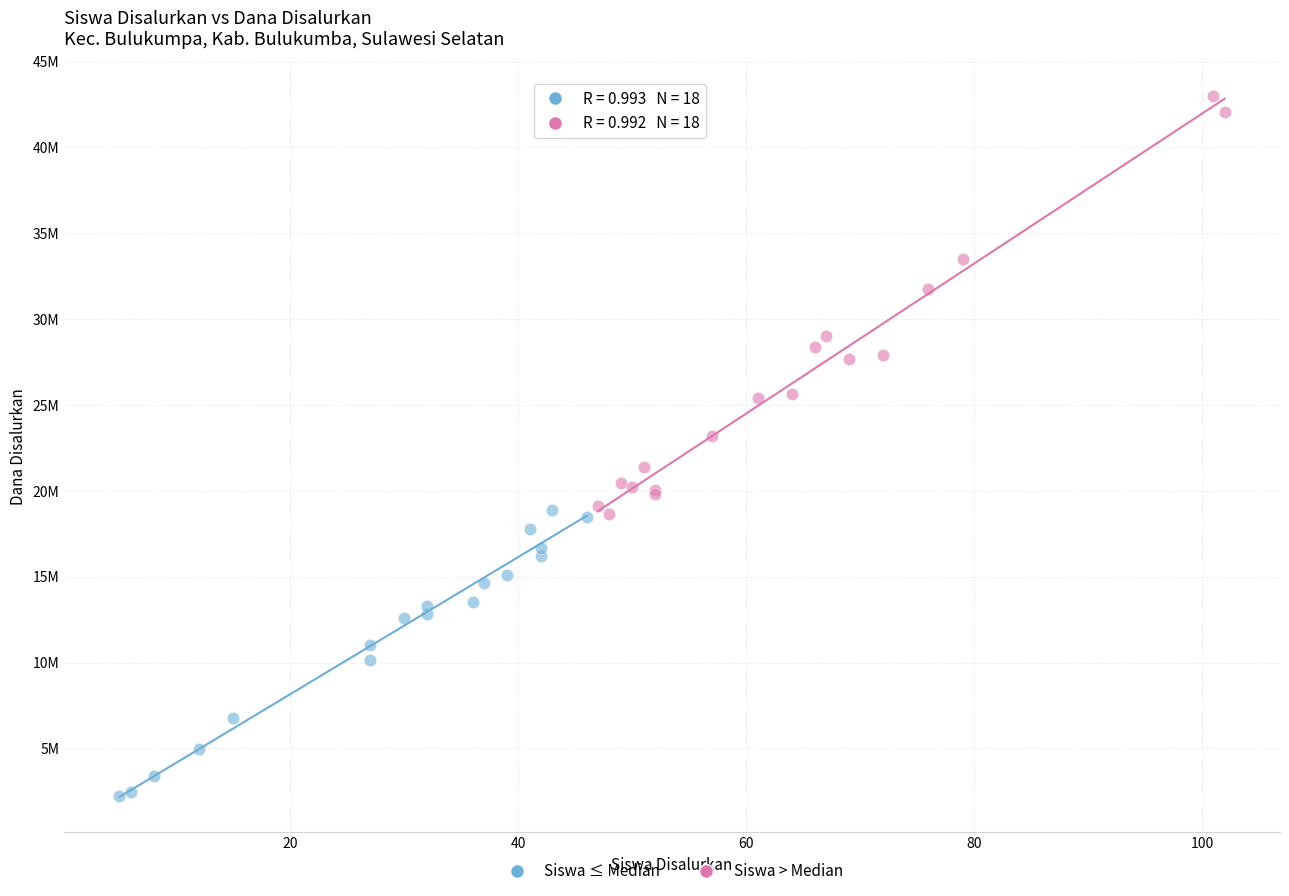

Which series has the widest spread of Y values?

Siswa > Median